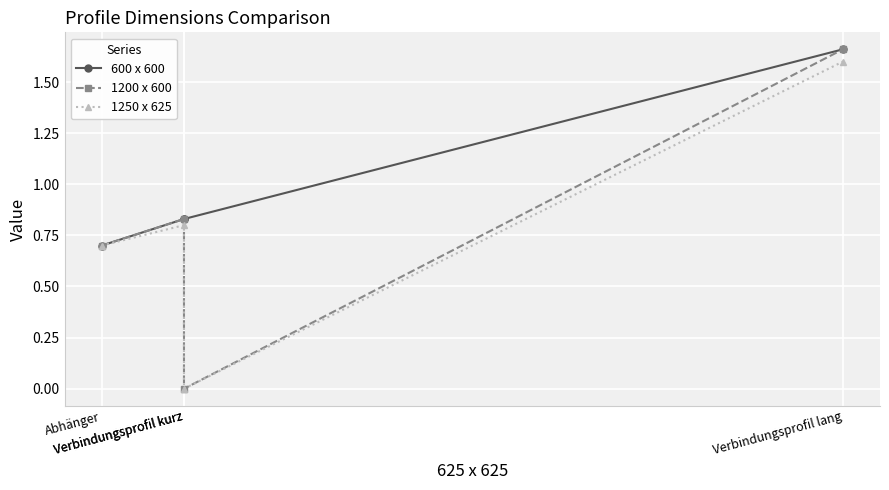

At which category does the chart reach its minimum across all series?

Verbindungsprofil kurz